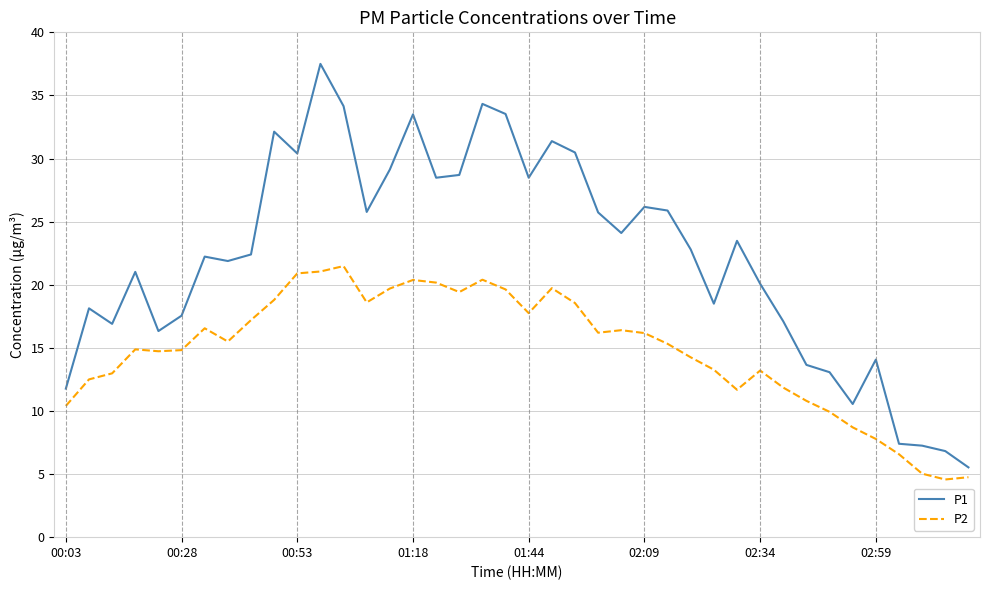

List the series in order of their overall mean, lowest first.

P2, P1